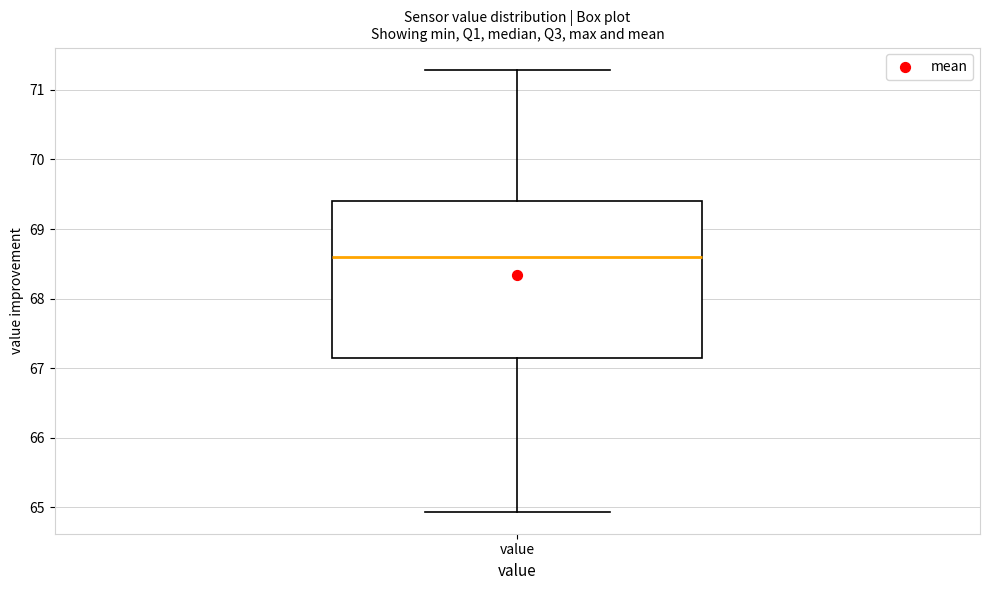

Read this box plot against the y-axis: the position of the median line, the range covered by the box, and the ends of both whiskers. The values are not printed on the chart, so give them approximately, as read against the axis.

median 68.6, box 67.1 to 69.4, whiskers 64.9 to 71.3